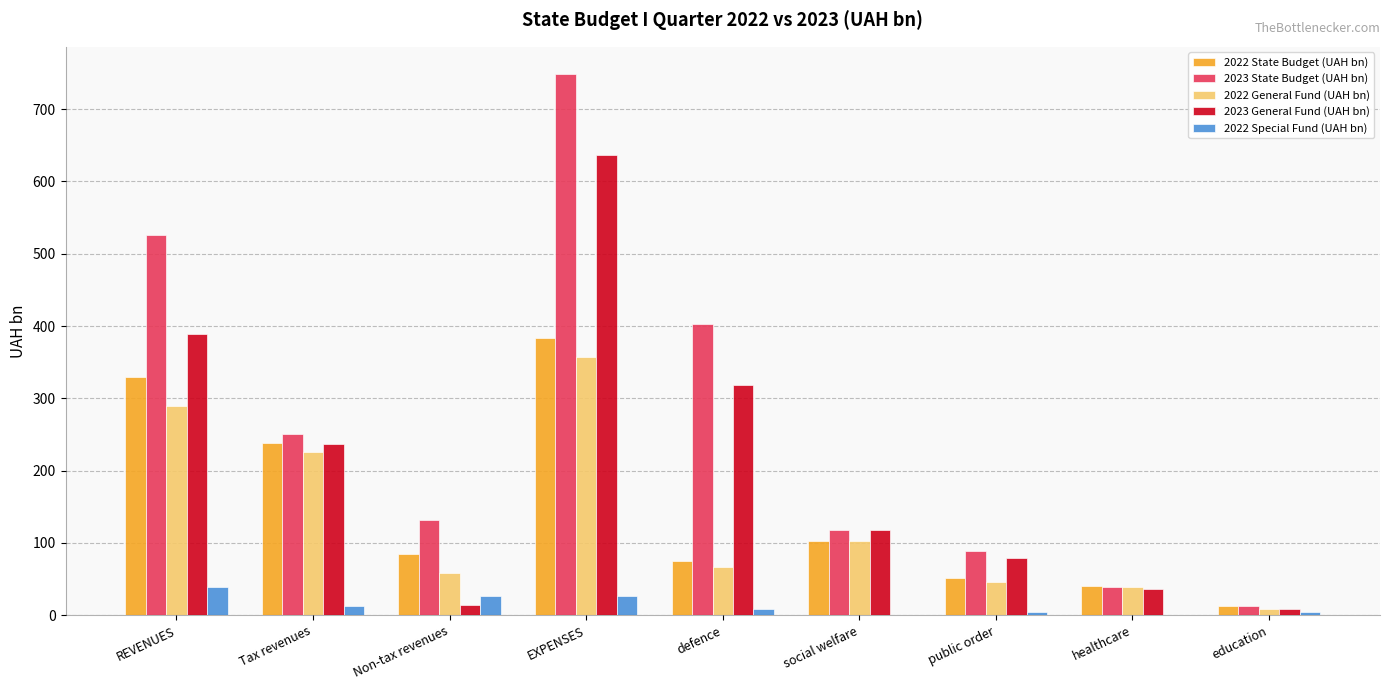

At which label does 2022 Special Fund (UAH bn) first exceed 9?

REVENUES